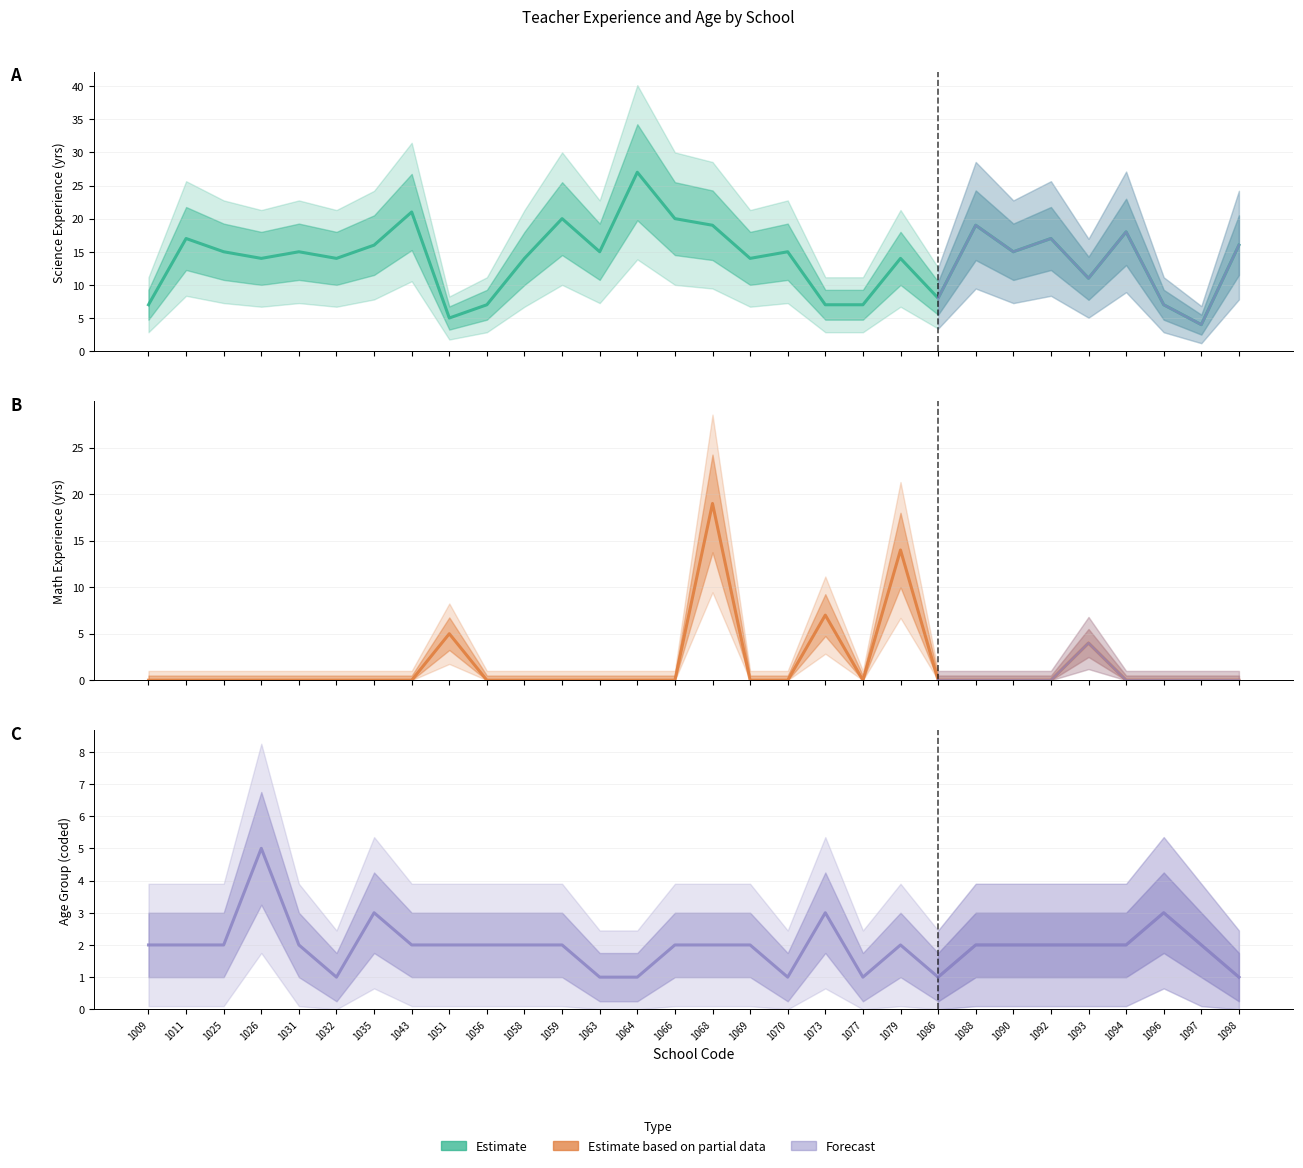

Reading left to right, list all the values displayed in this chart.

yearsscience_yrs: 7	17	15	14	15	14	16	21	5	7	14	20	15	27	20	19	14	15	7	7	14	8	19	15	17	11	18	7	4	16
yearsmath_yrs: 0	0	0	0	0	0	0	0	5	0	0	0	0	0	0	19	0	0	7	0	14	0	0	0	0	4	0	0	0	0
age_group: 2	2	2	5	2	1	3	2	2	2	2	2	1	1	2	2	2	1	3	1	2	1	2	2	2	2	2	3	2	1